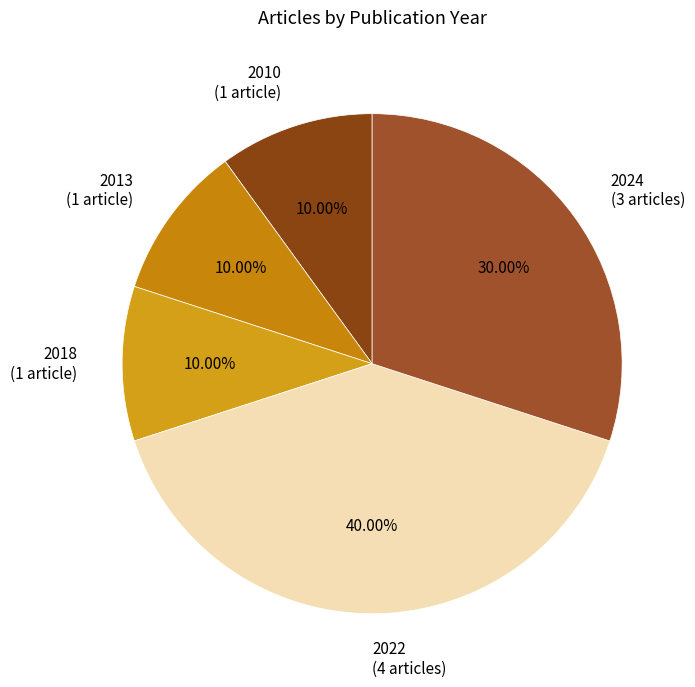

Which has a higher value, 2010 or 2024?

2024